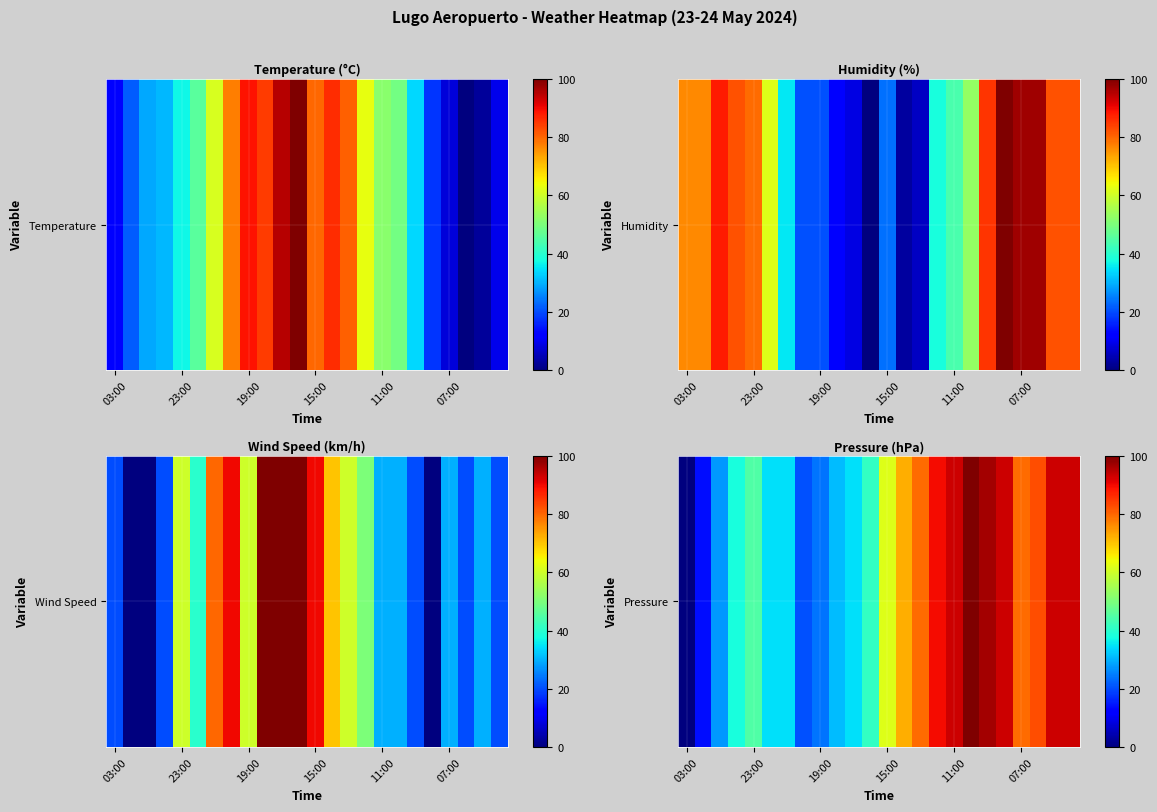

How many values exceed 62?

12